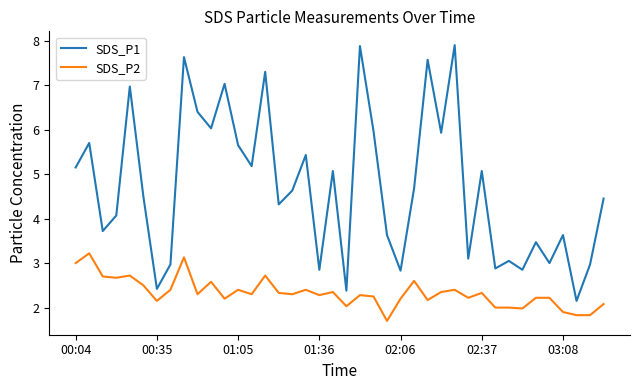

How many series are shown in this chart?

2